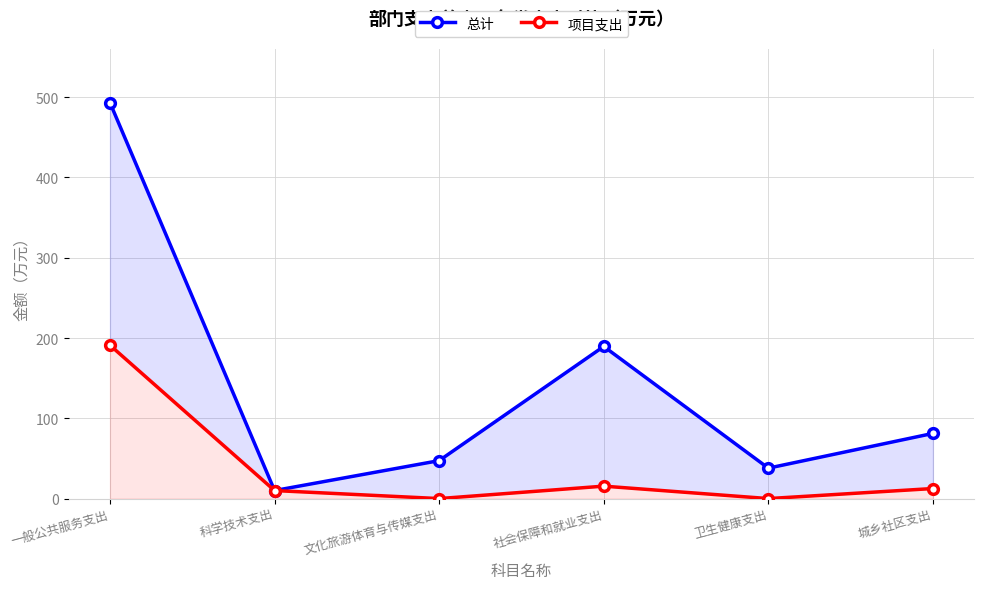

The 项目支出 series shows 8.7 at 社会保障和就业支出. True or false?

False